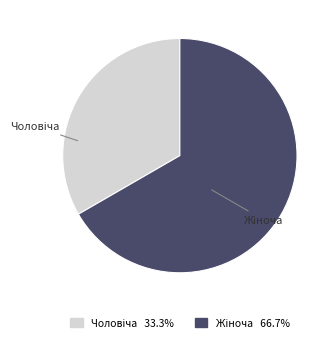

Is there a majority slice in this chart?

Yes